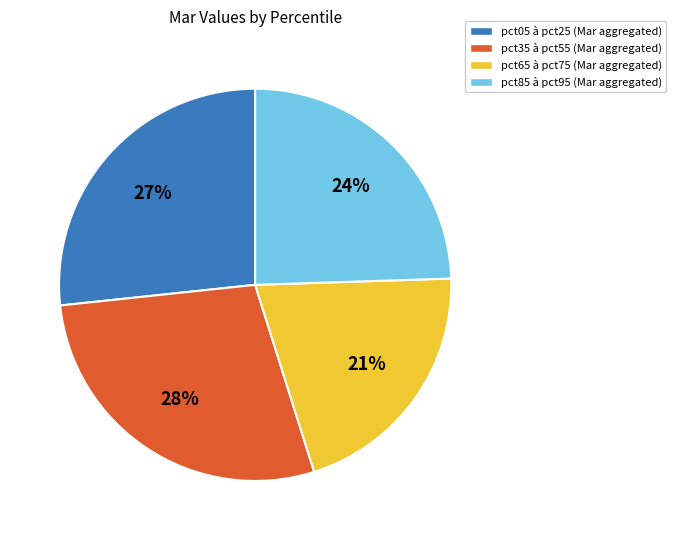

Does any single category account for the majority?

No